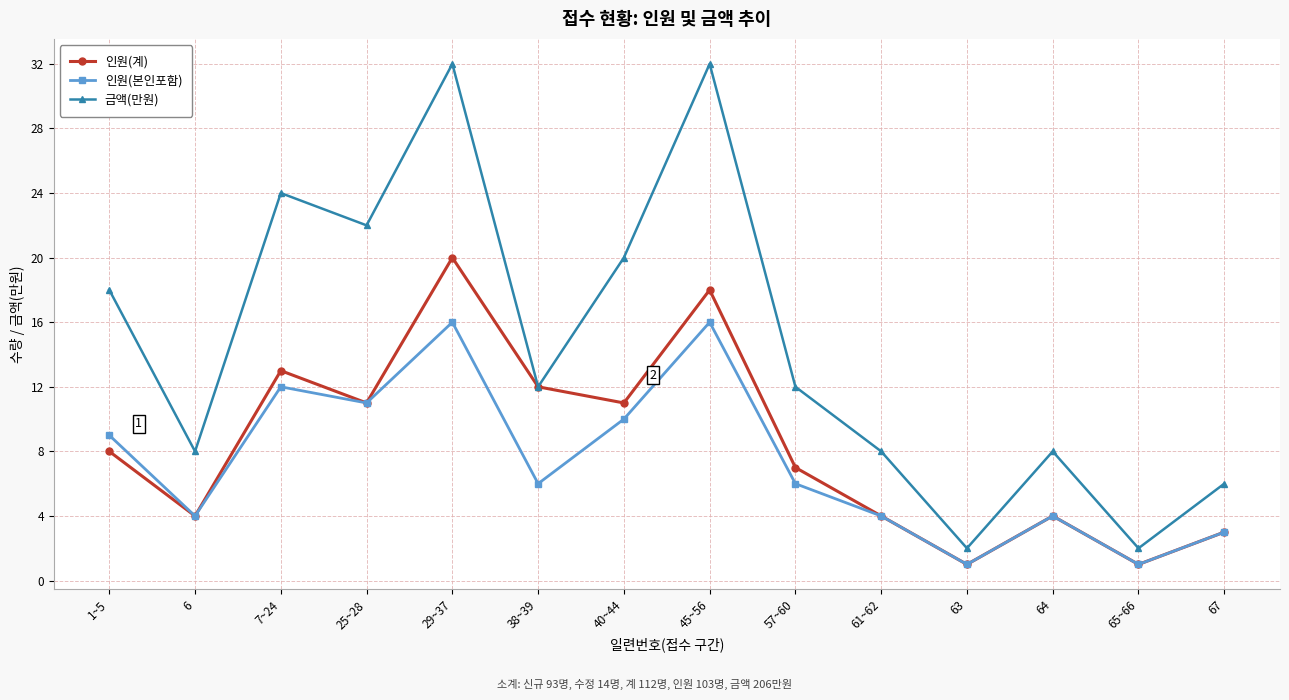

Where is the first local minimum for 인원(본인포함)?

6